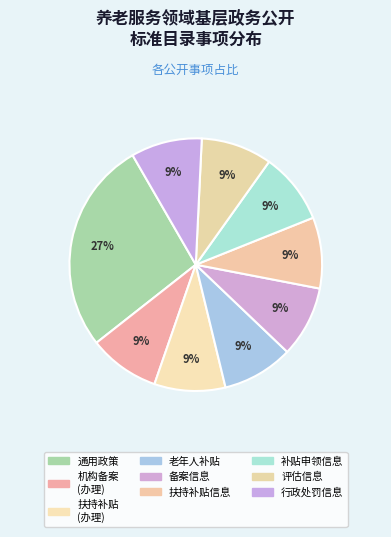

How many slices are in this pie chart?

9